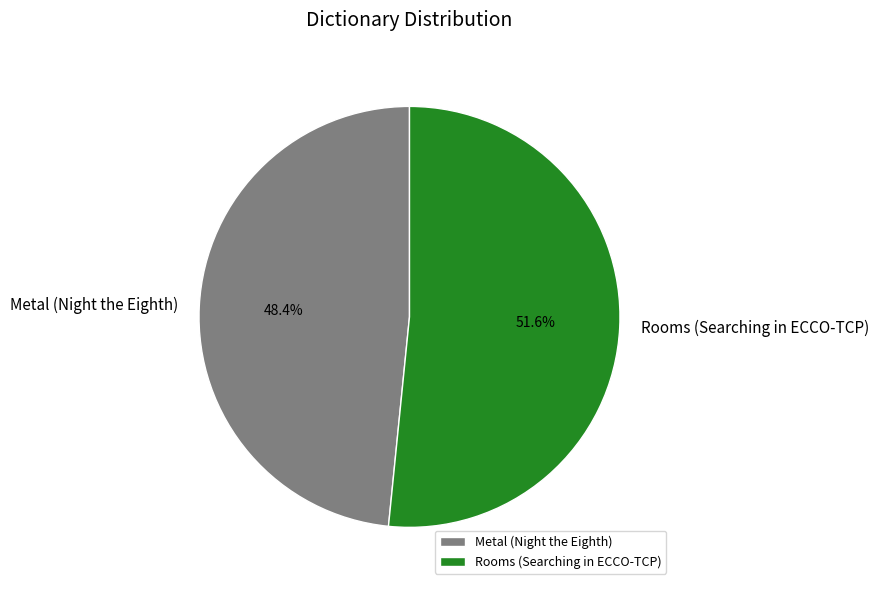

Is there any slice that represents more than half of the pie?

Yes